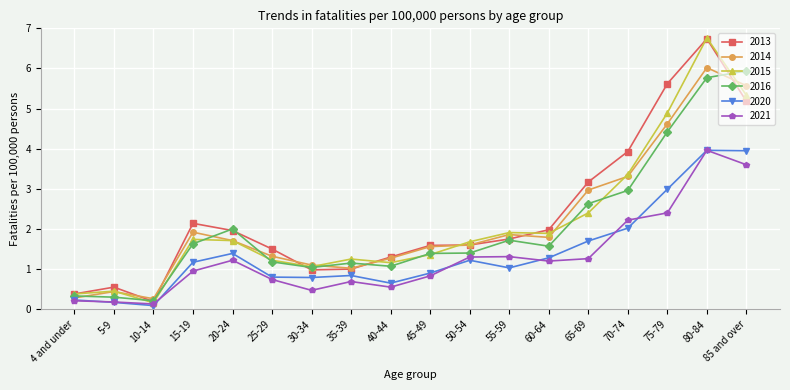

How many interior local valleys does the 2020 series have?

4